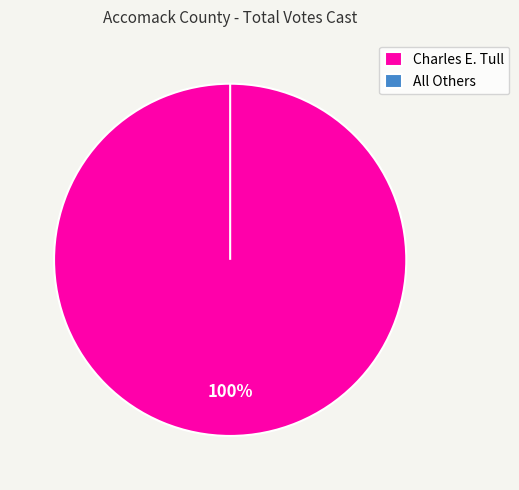

Is there a majority slice in this chart?

Yes